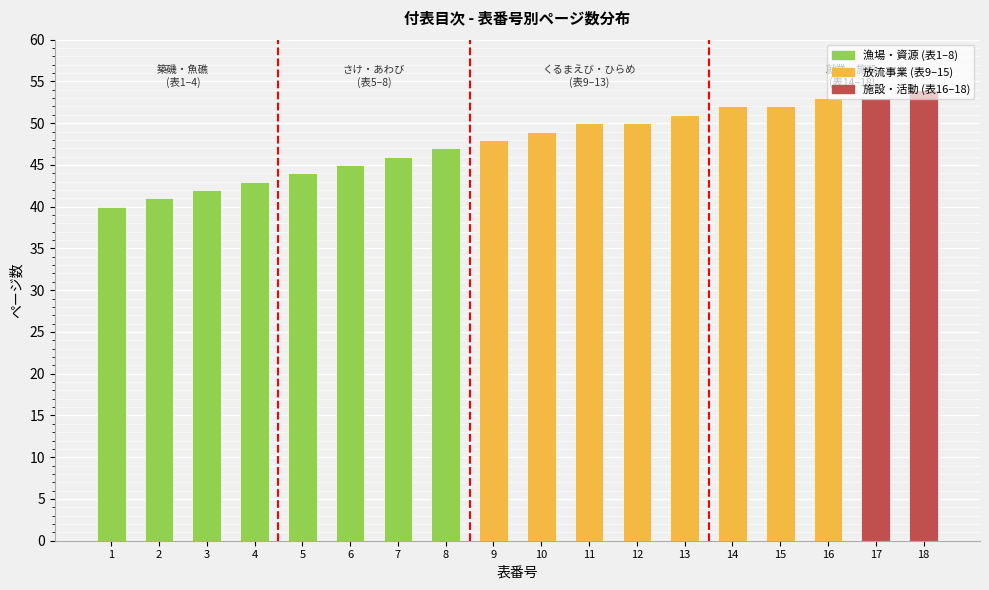

What is the value of the 7th bar from the left?

46